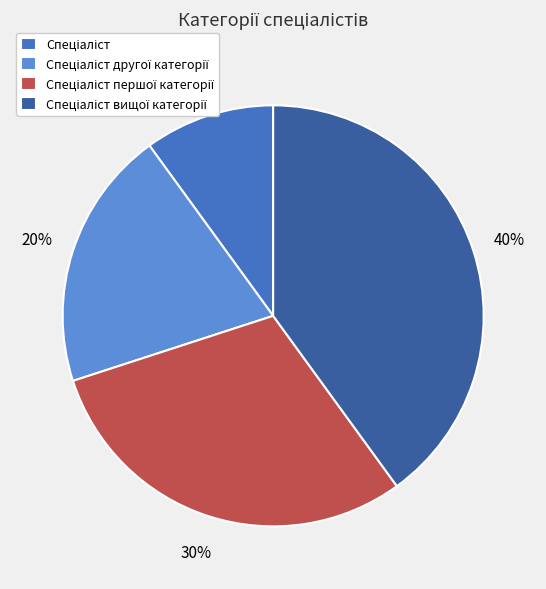

Is there any slice that represents more than half of the pie?

No